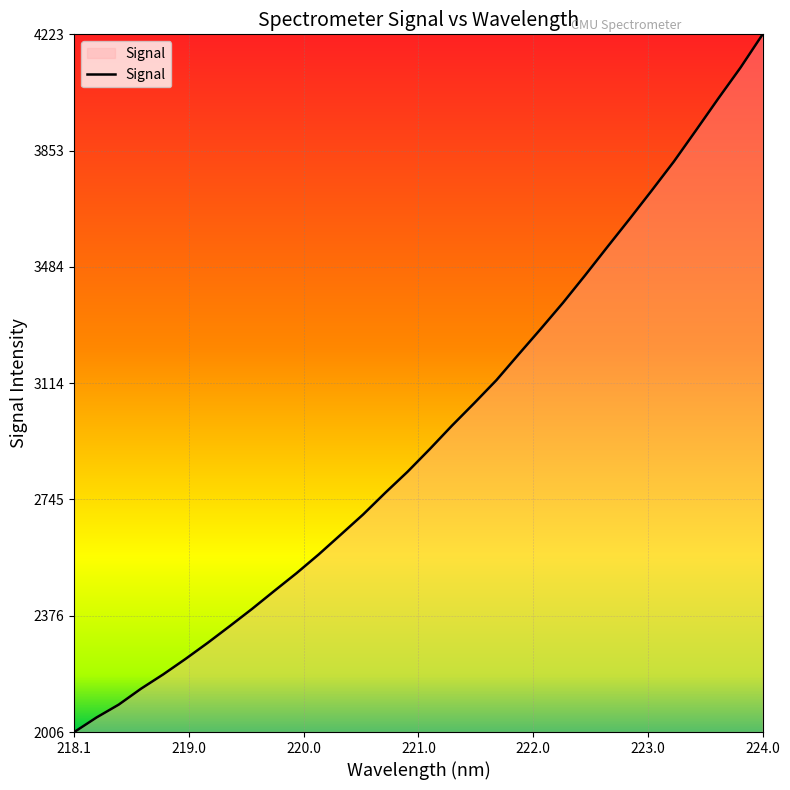

What is the greatest value displayed?

4222.9